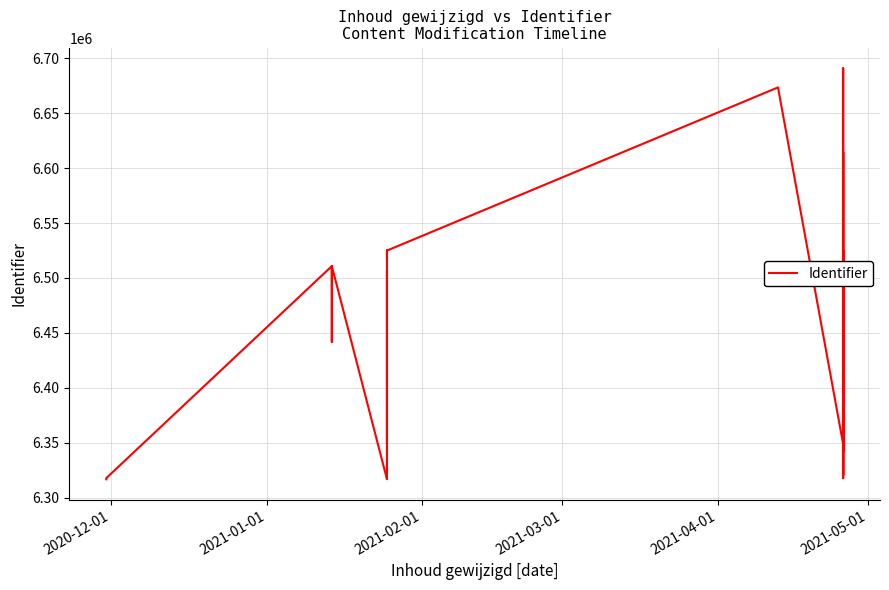

Reading right to left, transcribe all the data shown in this chart.

6464513	6447442	6341652	6690842	6690841	6320430	6447278	6447277	6447275	6447274	6468259	6614369	6447271	6317747	6524928	6348697	6673437	6524922	6516775	6524917	6516773	6348696	6506920	6320423	6317746	6317741	6316775	6510762	6441890	6441873	6510752	6317745	6316709